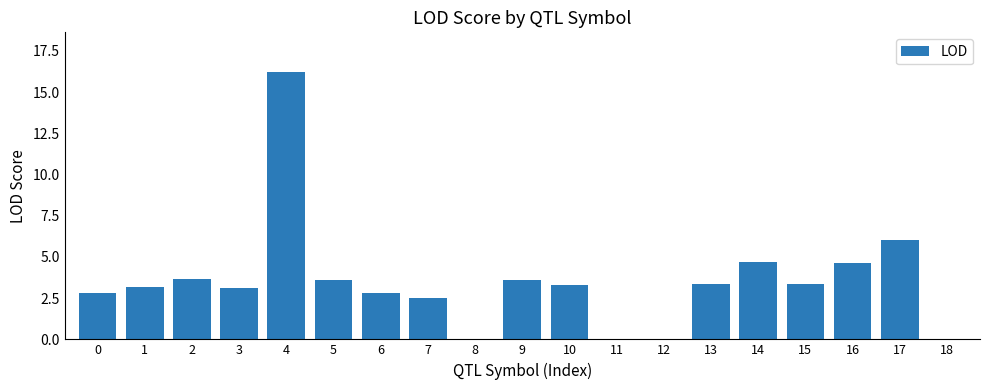

What is the sum of the values at 6 and 8?

2.8